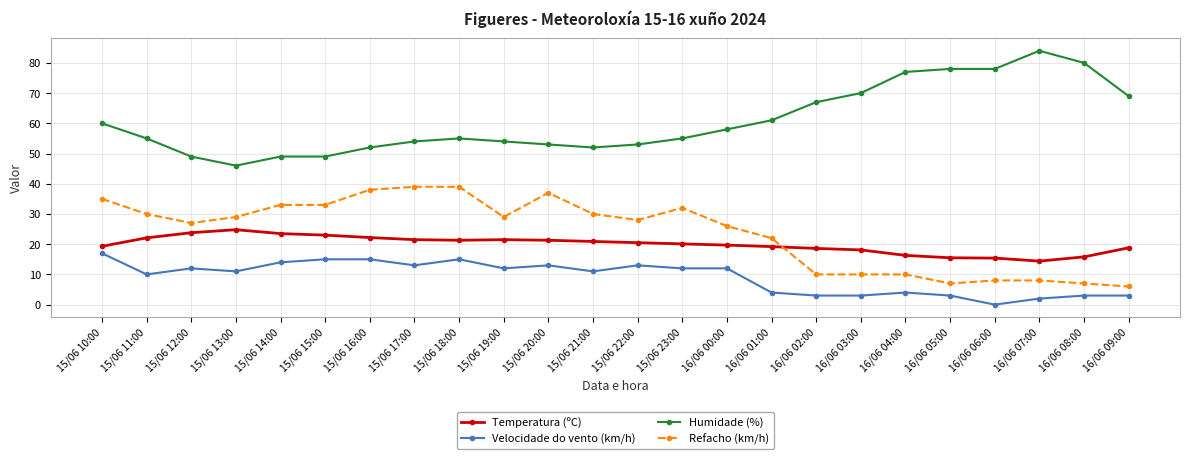

What is the sum of all Temperatura (ºC) values?

477.6